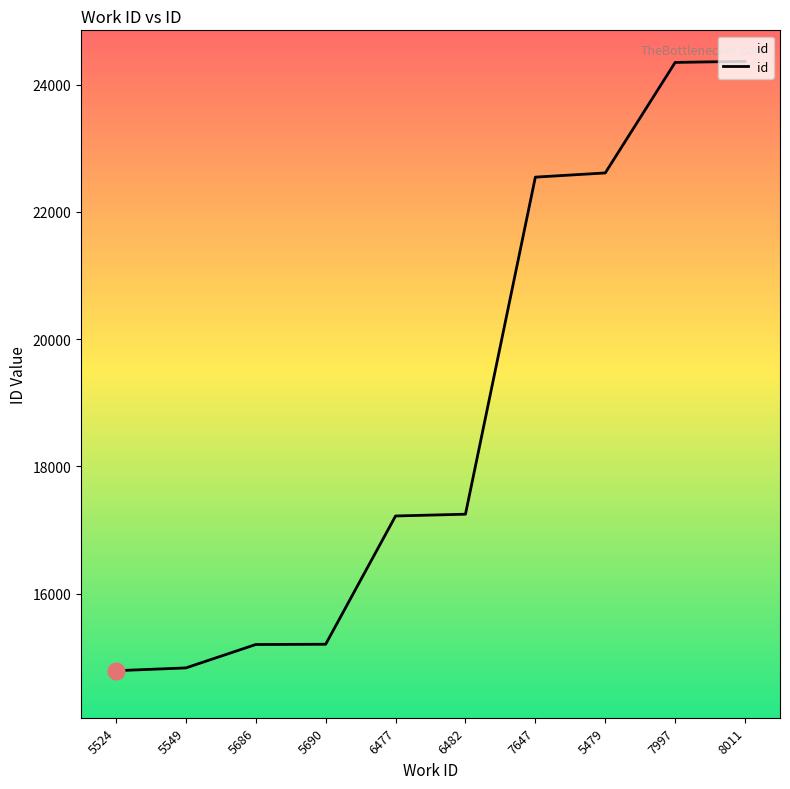

What is the change in value from 5686 to 7997?

+9153